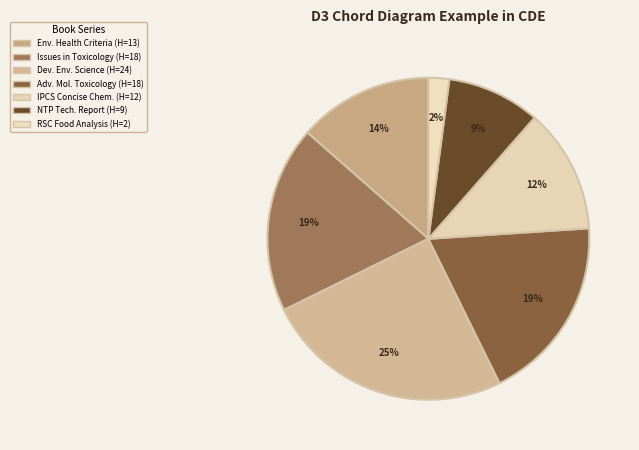

Which category has the smallest portion of the pie?

RSC Food Analysis Monographs